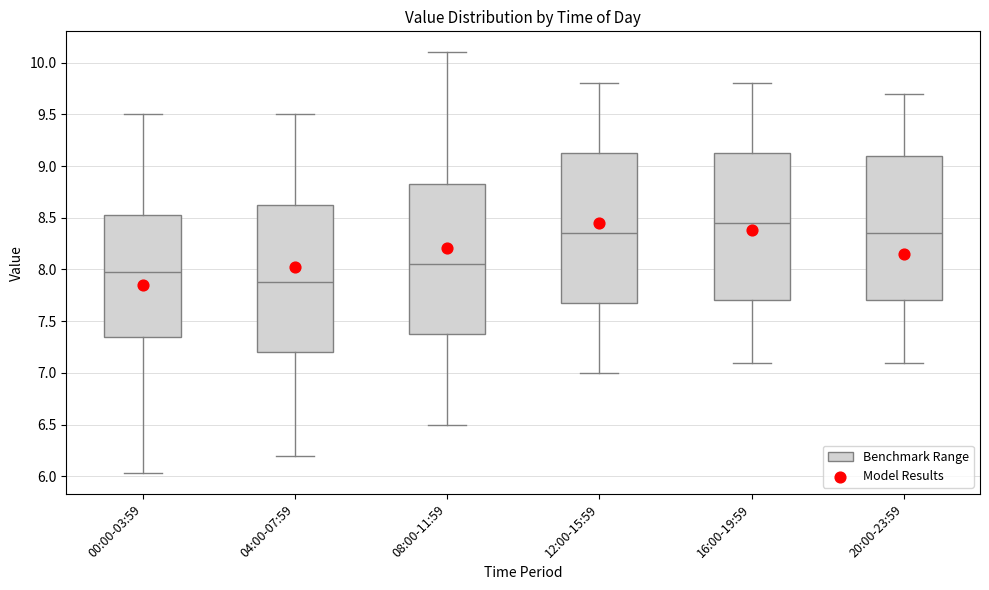

Where does the upper whisker of the box for 20:00-23:59 end on the y-axis? The values are not printed on the chart, so give them approximately, as read against the axis.

9.70